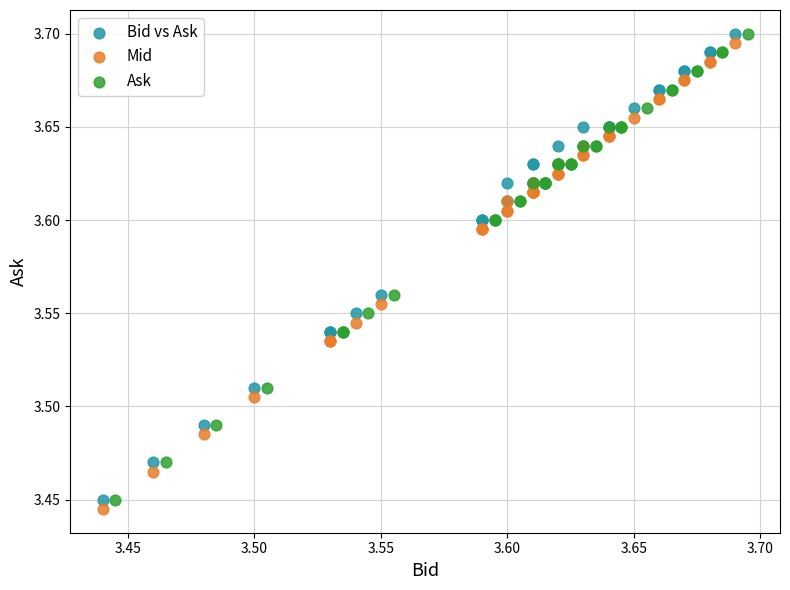

What are all the series names shown in the legend?

Bid vs Ask, Mid, Ask